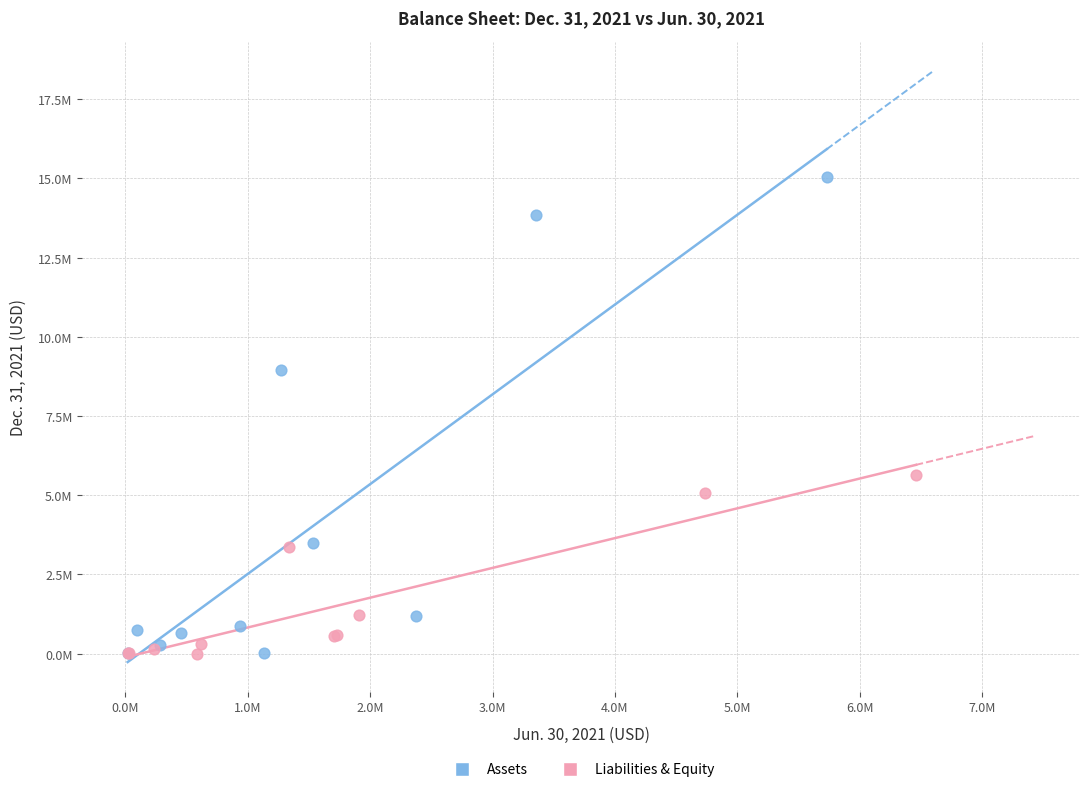

What are all the series names shown in the legend?

Assets, Liabilities & Equity